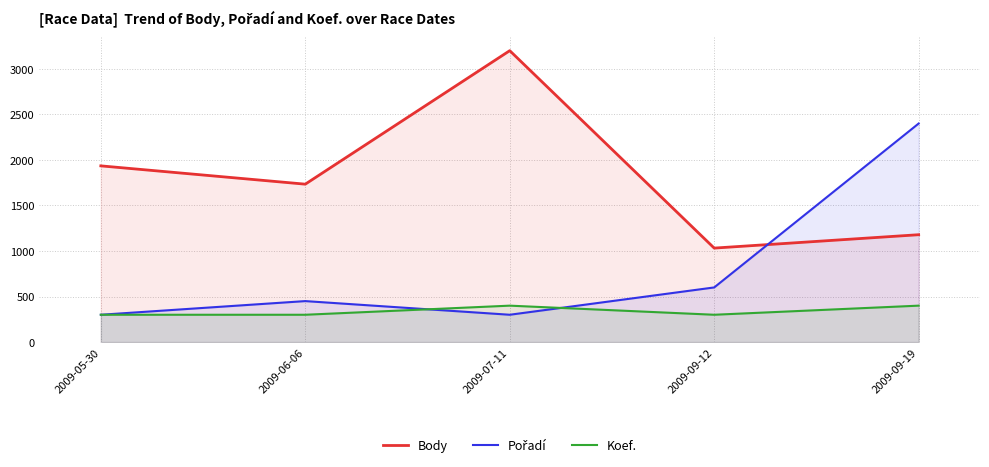

What are all the series names shown in the legend?

Body, Pořadí, Koef.